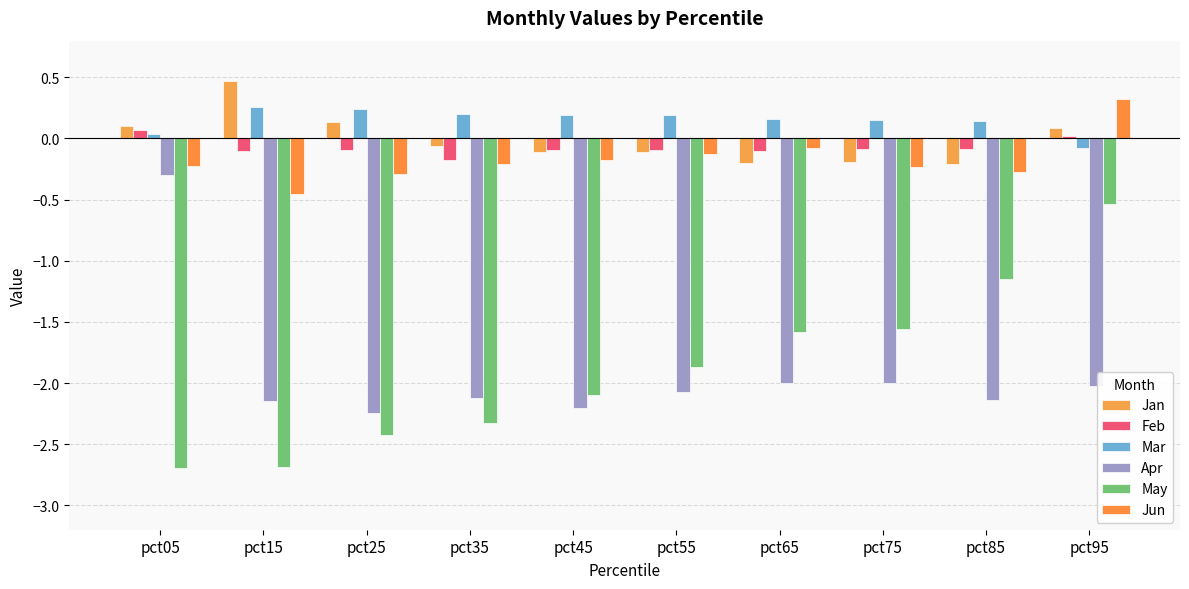

What is the difference between the highest and lowest values at pct75?

2.2